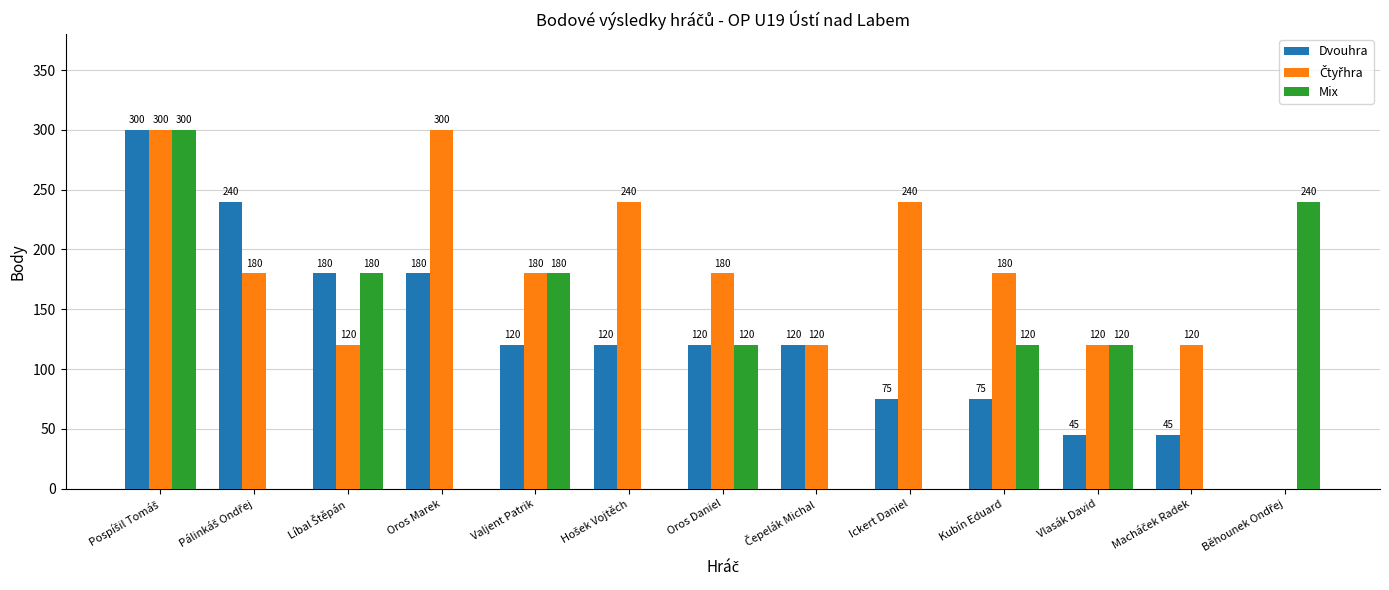

Is it true that Dvouhra equals 312 at Oros Marek?

False